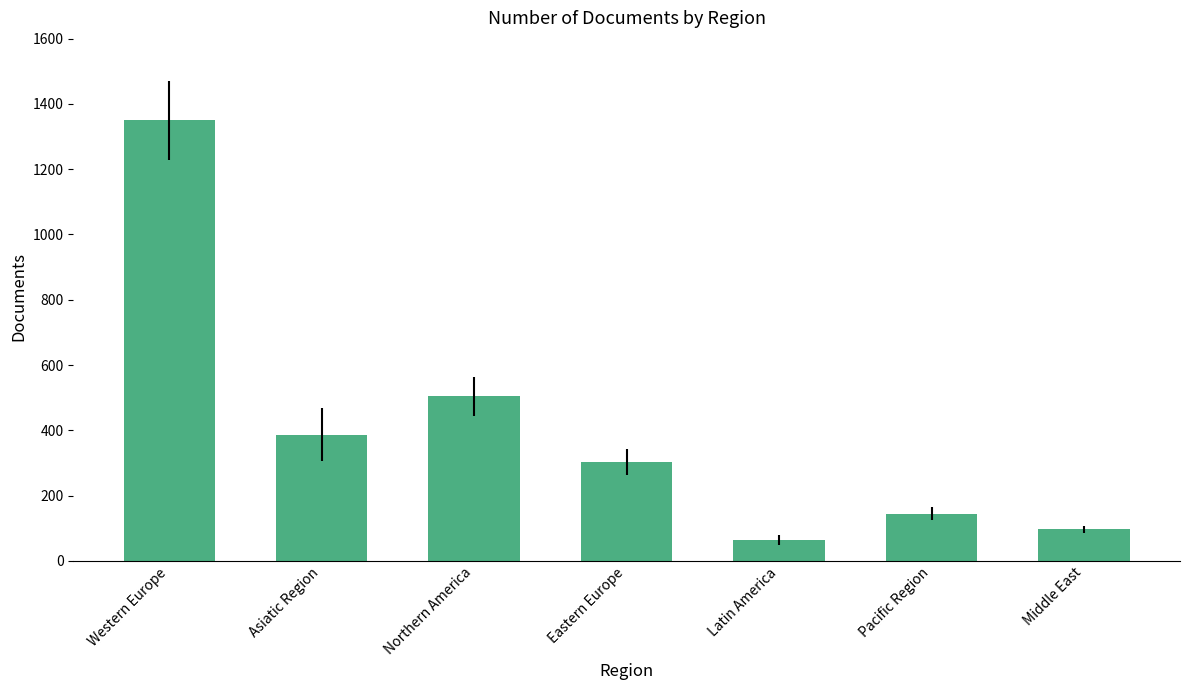

How many series are shown in this chart?

1